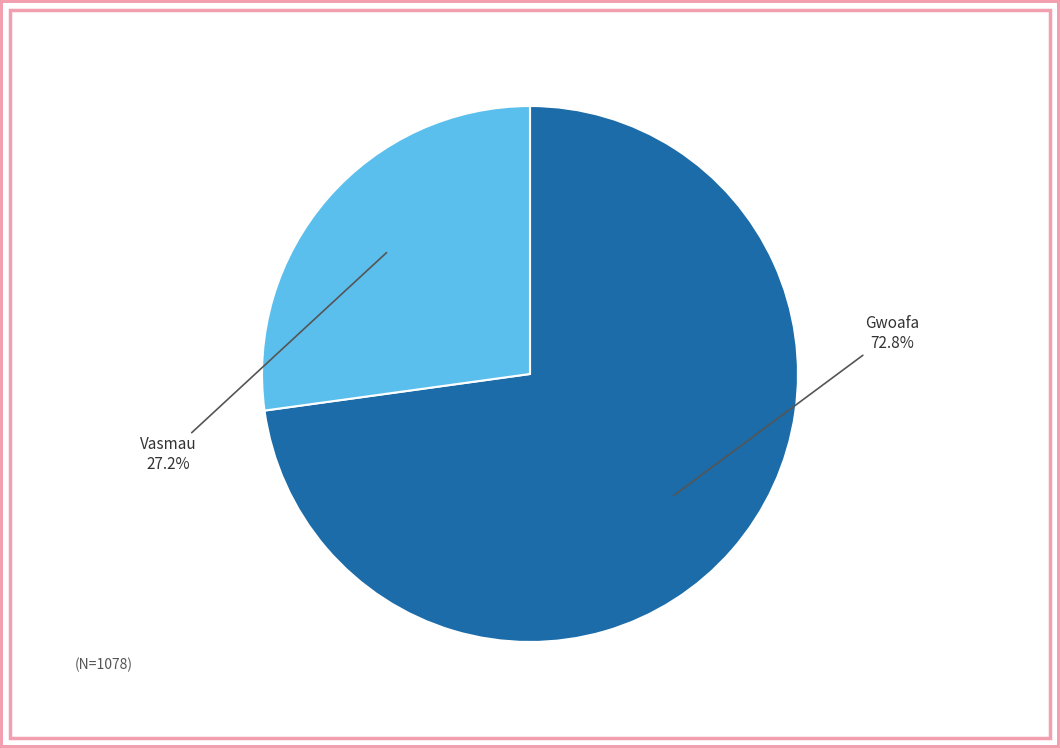

To the nearest percent, what percentage of the pie is Gwoafa?

73%